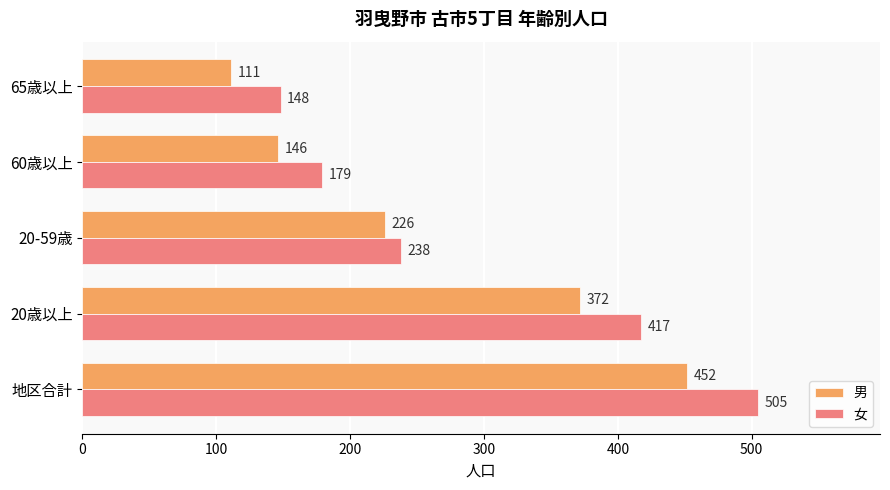

Between 20歳以上 and 60歳以上, which series saw the biggest shift?

女